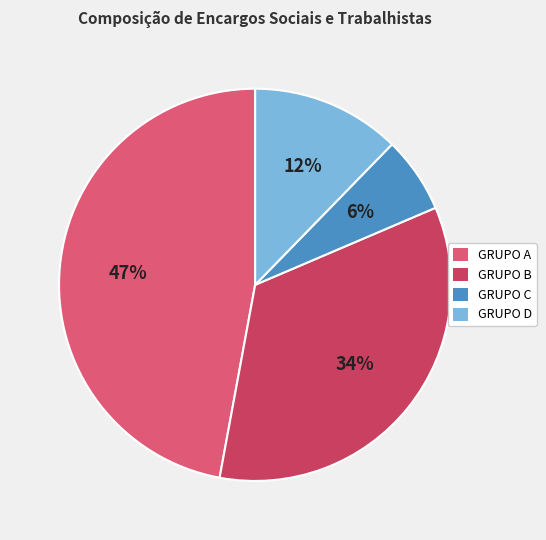

To the nearest percent, what portion does GRUPO A represent?

47%